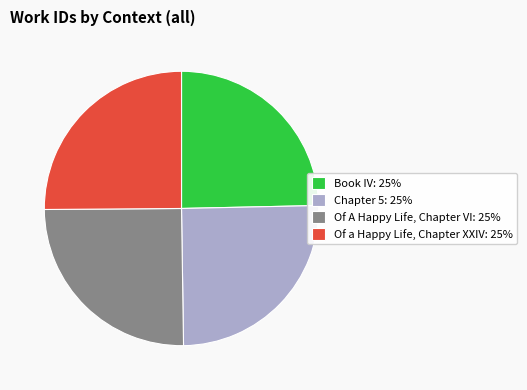

Does Chapter 5 represent more than half of the total?

No